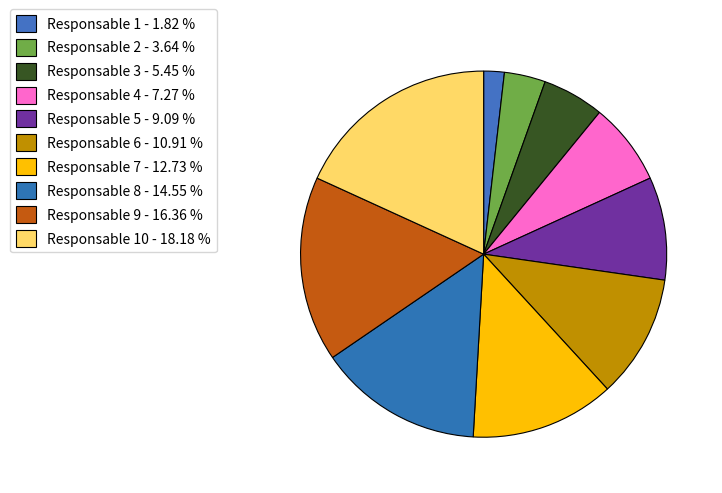

How many slices are in this pie chart?

10